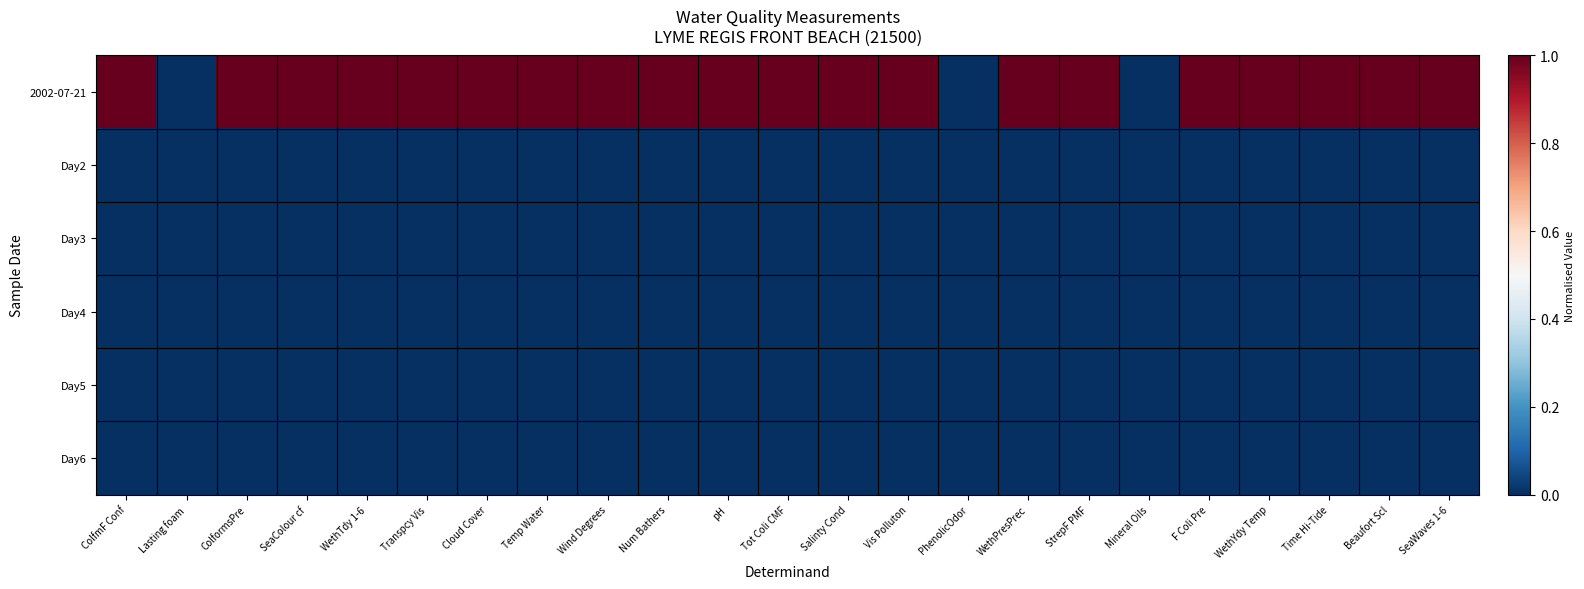

Rank the series at Temp Water from lowest to highest value.

Day2, Day3, Day4, Day5, Day6, 2002-07-21